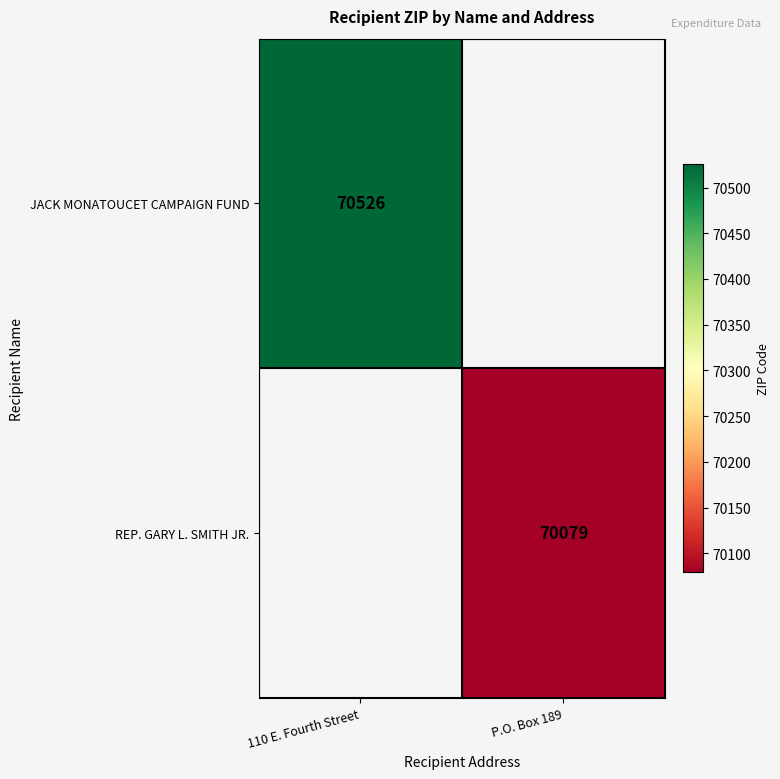

Is it true that REP. GARY L. SMITH JR. equals 70079 at P.O. Box 189?

True